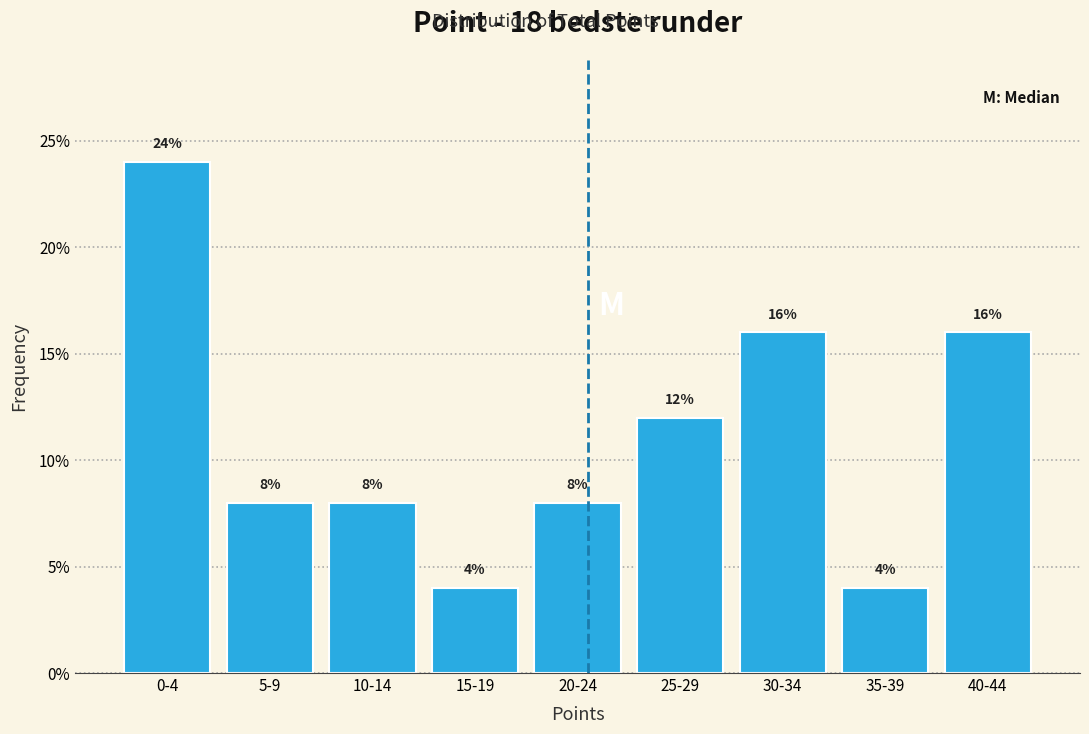

Reading right to left, extract all data points from this chart.

16	4	16	12	8	4	8	8	24